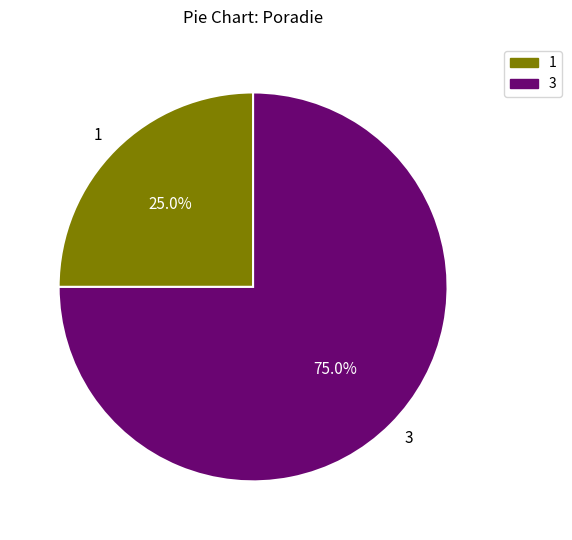

How much of the chart is everything except 1?

75.0%